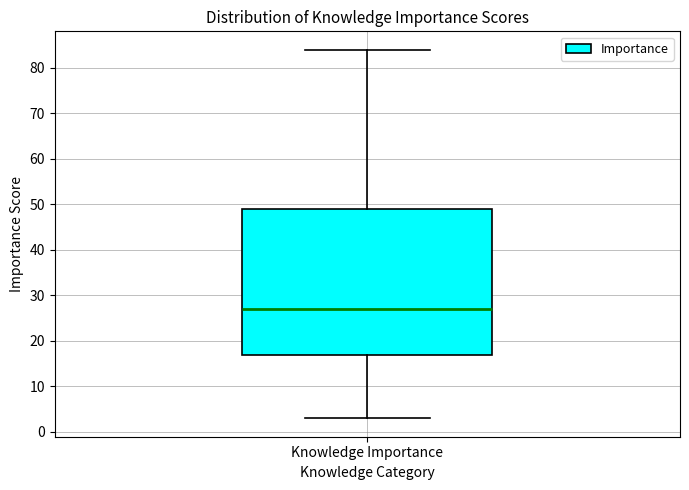

Where does the median line of the box for Knowledge Importance sit on the y-axis? The values are not printed on the chart, so give them approximately, as read against the axis.

27